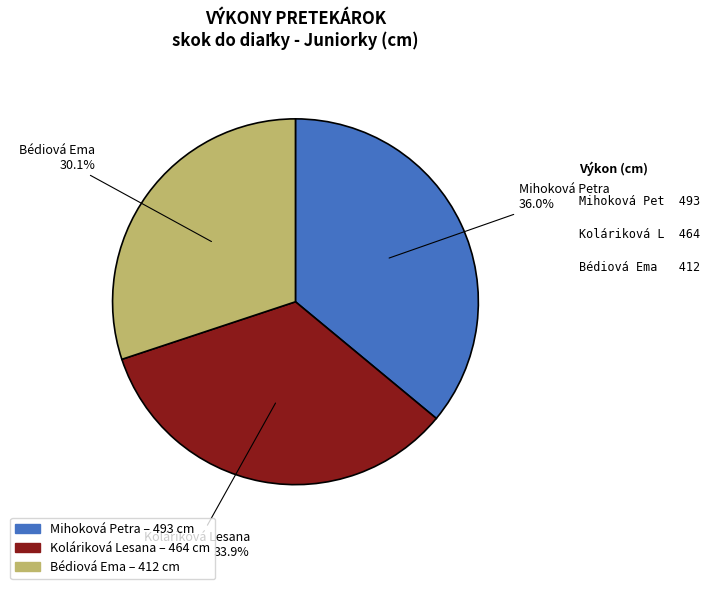

What percentage is the Bédiová Ema slice, to the nearest percent?

30%